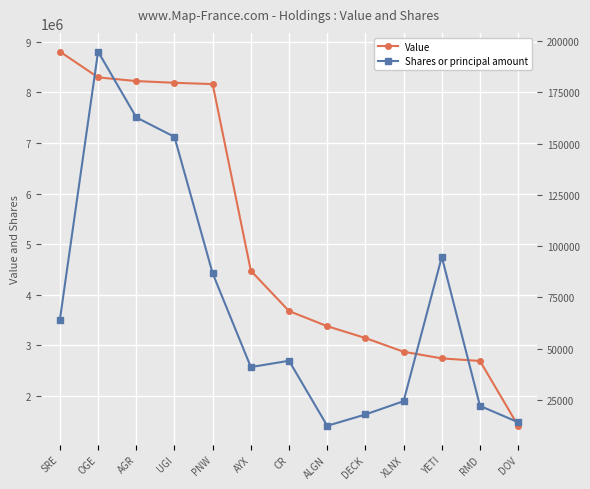

At which category is the sum across all series the highest?

SRE